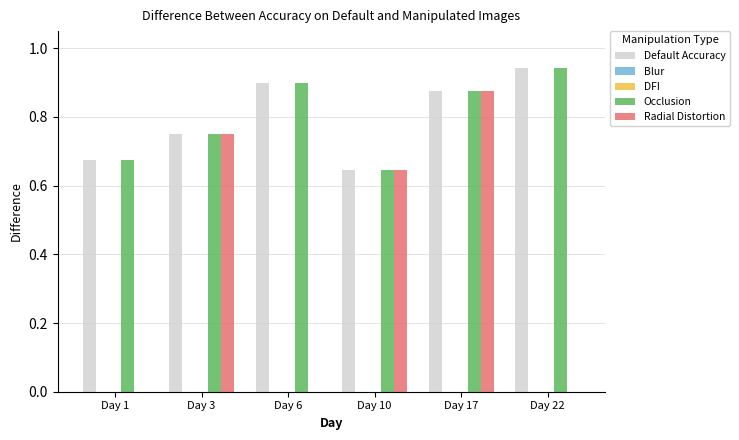

Reading left to right, extract all data points from this chart.

Default Accuracy: 0.7	0.8	0.9	0.6	0.9	0.9
Blur: 0.0	0.0	0.0	0.0	0.0	0.0
DFI: 0.0	0.0	0.0	0.0	0.0	0.0
Occlusion: 0.7	0.8	0.9	0.6	0.9	0.9
Radial Distortion: 0.0	0.8	0.0	0.6	0.9	0.0